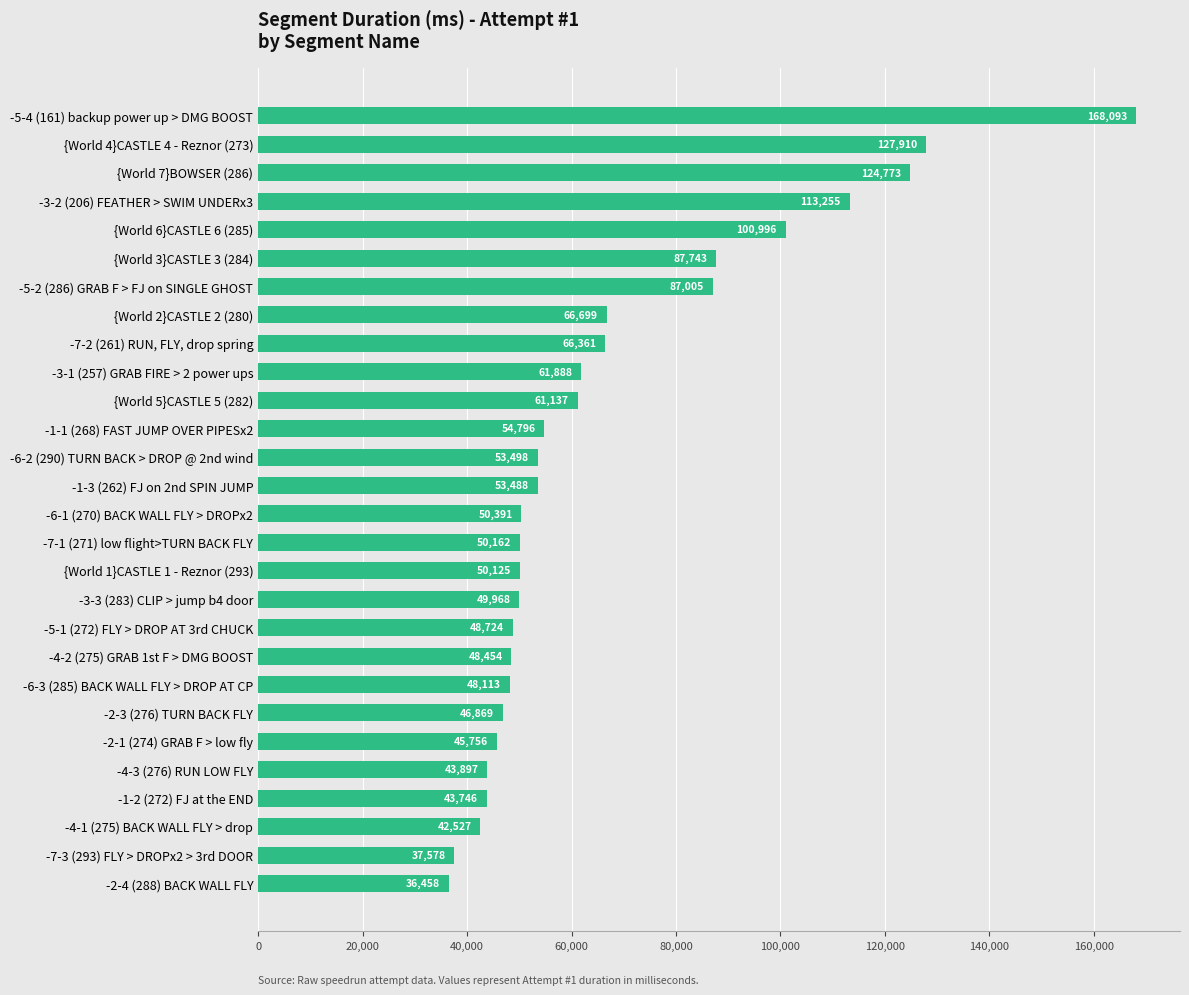

Reading bottom to top, what are all the values shown in this chart?

36458	37578	42527	43746	43897	45756	46869	48113	48454	48724	49968	50125	50162	50391	53488	53498	54796	61137	61888	66361	66699	87005	87743	100996	113255	124773	127910	168093